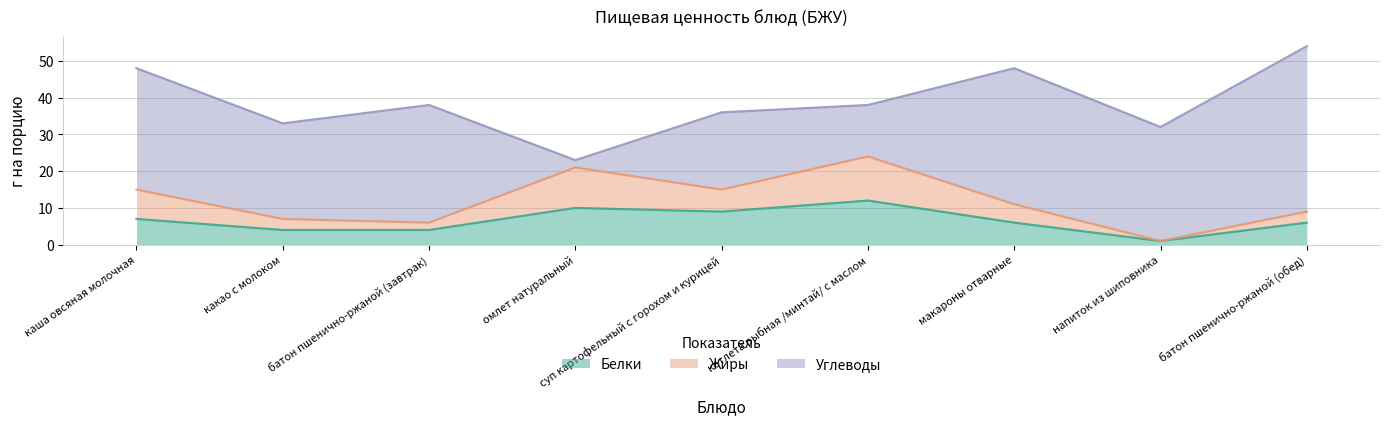

What is the total value across all series at омлет натуральный?

23